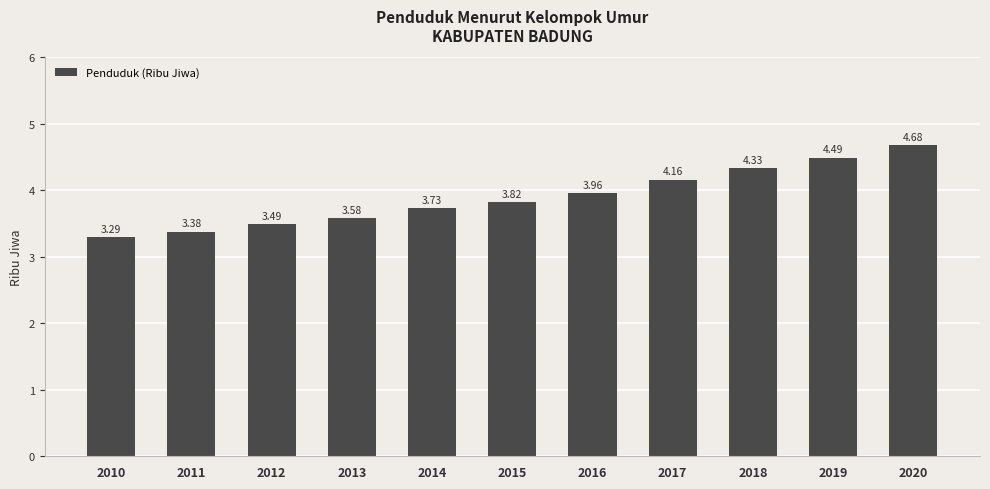

Rank the categories by value from highest to lowest.

2020, 2019, 2018, 2017, 2016, 2015, 2014, 2013, 2012, 2011, 2010